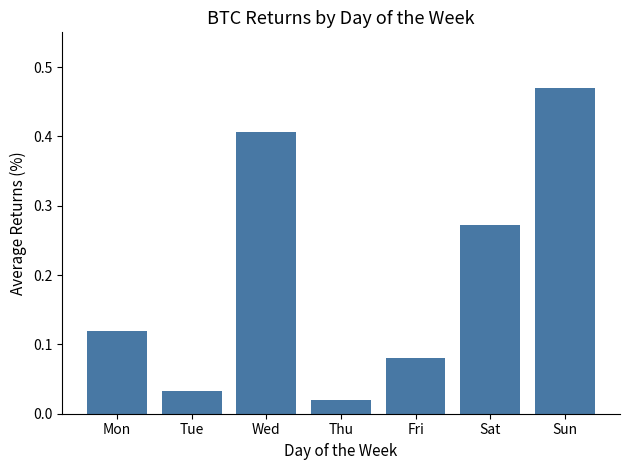

What is the change in value from Thu to Sat?

+0.3